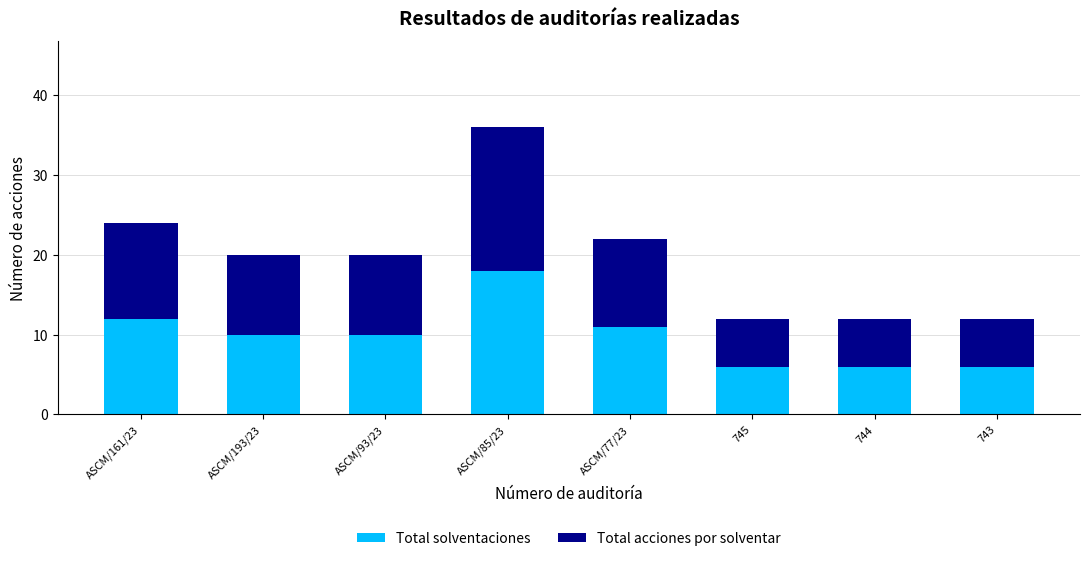

What is the total value across all series at ASCM/193/23?

20